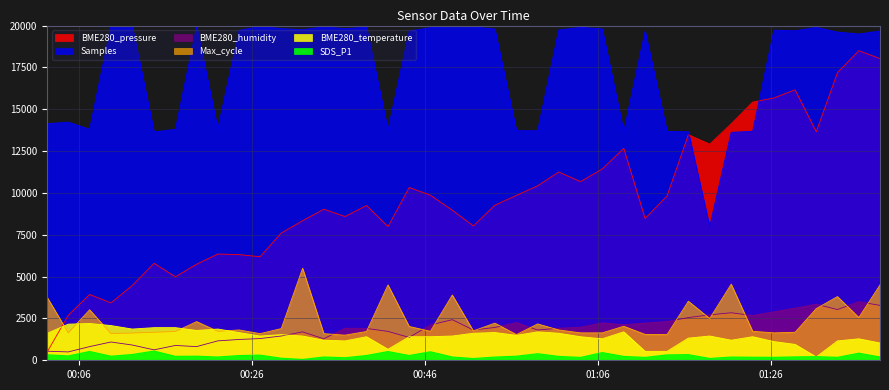

Reading left to right, what are all the values shown in this chart?

BME280_pressure: 500.0	2689.4	3932.5	3426.9	4466.1	5793.2	4987.8	5743.2	6349.8	6311.8	6189.9	7604.9	8341.3	9025.8	8588.2	9247.7	7988.6	10321.9	9868.2	8962.9	8026.6	9268.7	9853.2	10427.8	11249.2	10674.7	11430.1	12663.2	8473.2	9818.3	13478.6	12910.0	14131.2	15427.2	15674.0	16160.7	13656.5	17187.9	18500.0	18025.3
Samples: 14134.4	14227.8	13799.3	20000.0	19999.0	13643.3	13803.8	19960.5	13826.5	19711.7	19952.2	19817.2	19749.8	19921.6	19810.3	19907.9	13763.6	19671.1	19877.0	19938.1	19924.7	19791.4	13720.3	13716.5	19731.3	19896.2	19800.3	13663.2	19673.5	13676.3	13655.0	8000.0	13619.6	13683.8	19725.1	19686.6	19894.5	19608.9	19494.5	19676.3
BME280_humidity: 541.3	500.0	816.5	1091.7	912.8	623.9	885.3	816.5	1160.6	1243.1	1298.2	1449.5	1697.2	1284.4	1917.4	1903.7	1724.8	1367.0	2110.1	2426.6	1807.3	1958.7	2247.7	1807.3	1917.4	1972.5	2233.9	2123.9	2220.2	2316.5	2550.5	2715.6	2839.4	2674.3	2894.5	3114.7	3348.6	3032.1	3500.0	3279.8
BME280_temperature: 1616.7	2158.3	2200.0	2075.0	1866.7	1950.0	1950.0	1783.3	1866.7	1658.3	1450.0	1533.3	1450.0	1200.0	1158.3	1408.3	658.3	1408.3	1408.3	1450.0	1616.7	1658.3	1491.7	1700.0	1616.7	1408.3	1283.3	1700.0	533.3	533.3	1325.0	1450.0	1200.0	1408.3	1116.7	950.0	200.0	1158.3	1283.3	1033.3
SDS_P1: 327.8	260.4	526.4	243.6	344.6	550.0	235.2	243.6	196.5	280.6	307.6	122.4	50.0	196.5	151.0	285.7	521.4	285.7	507.9	196.5	103.9	193.1	243.6	391.8	231.8	171.2	459.1	231.8	171.2	322.7	336.2	108.9	193.1	181.3	176.3	201.5	218.4	176.3	423.7	196.5
Max_cycle: 3760.9	1639.1	3018.8	1592.8	1627.5	1673.9	1720.3	2311.6	1731.9	1813.0	1592.8	1894.2	5500.0	1592.8	1500.0	1720.3	4502.9	2021.7	1731.9	3900.0	1755.1	2218.8	1534.8	2172.5	1813.0	1639.1	1639.1	2033.3	1546.4	1534.8	3529.0	2497.1	4549.3	1731.9	1639.1	1673.9	3088.4	3807.2	2555.1	4502.9